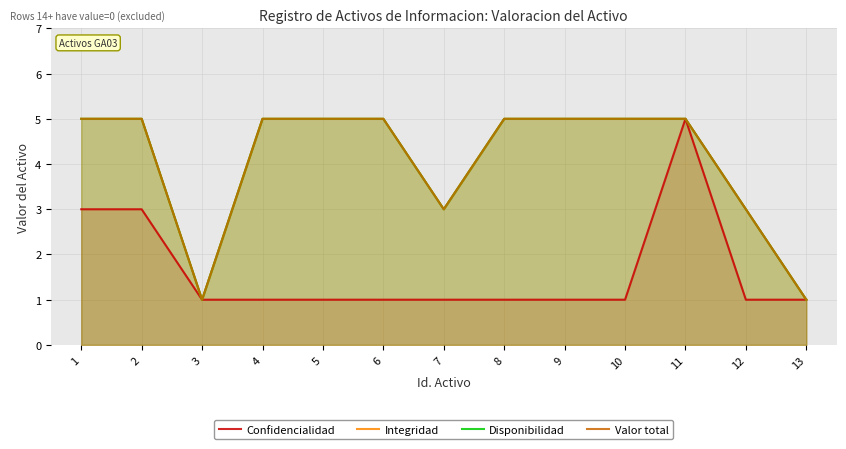

Rank the series at 12 from lowest to highest value.

Confidencialidad, Integridad, Disponibilidad, Valor total